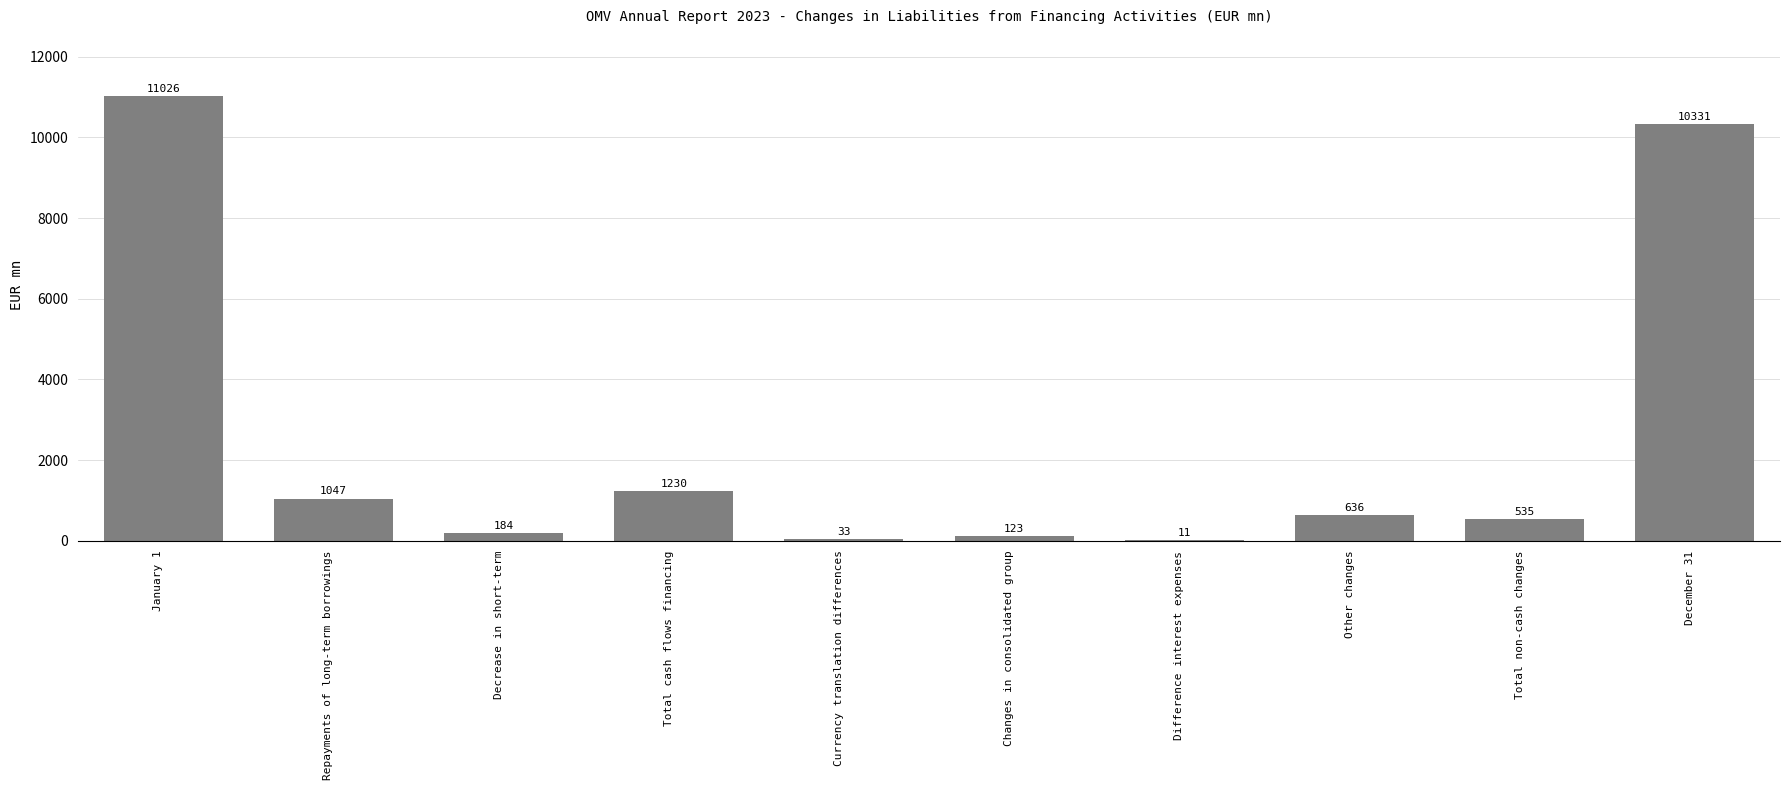

What is the maximum value shown in the chart?

11026